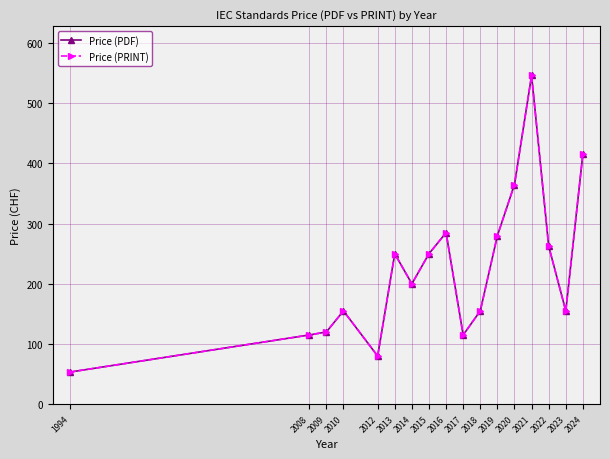

Is it true that Price (PRINT) equals 155.0 at 2010?

True